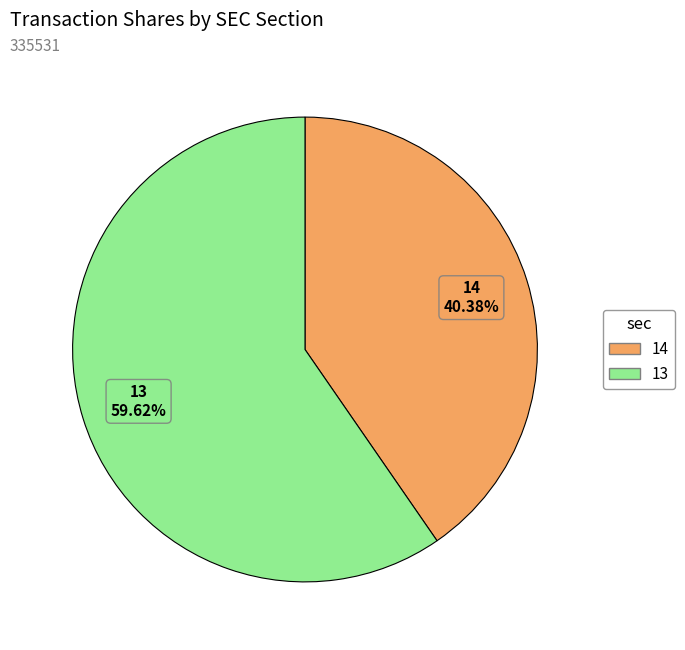

Count the number of slices in the pie.

2